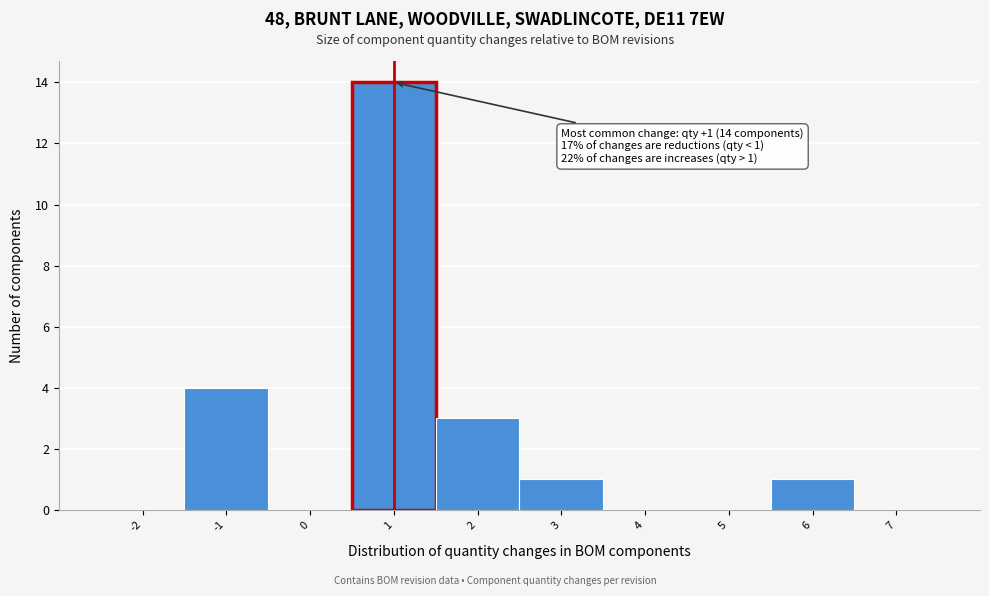

Over which range of the x-axis is the bar tallest?

0.5 to 1.5